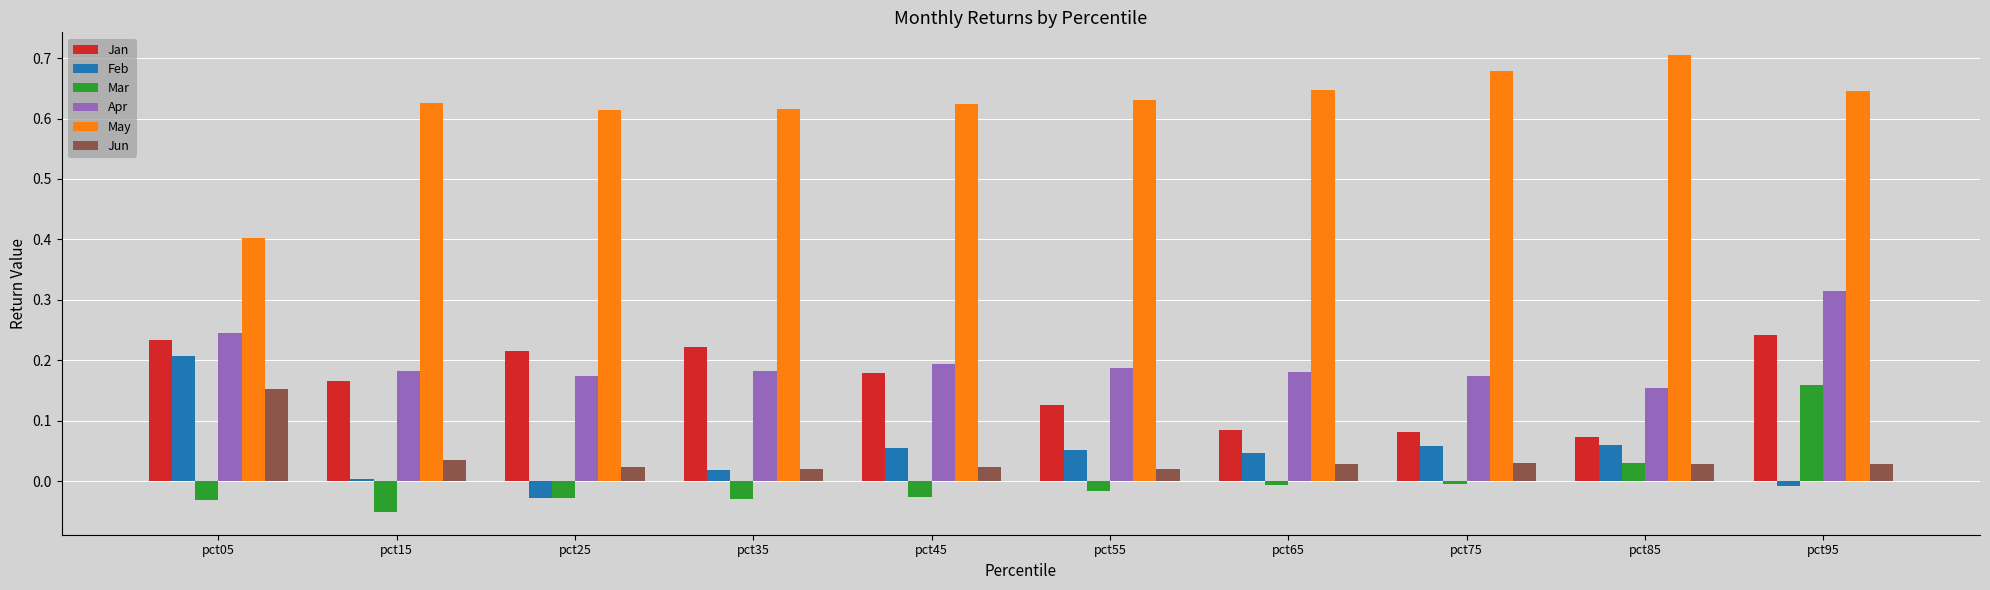

At which category is the sum across all series the highest?

pct95